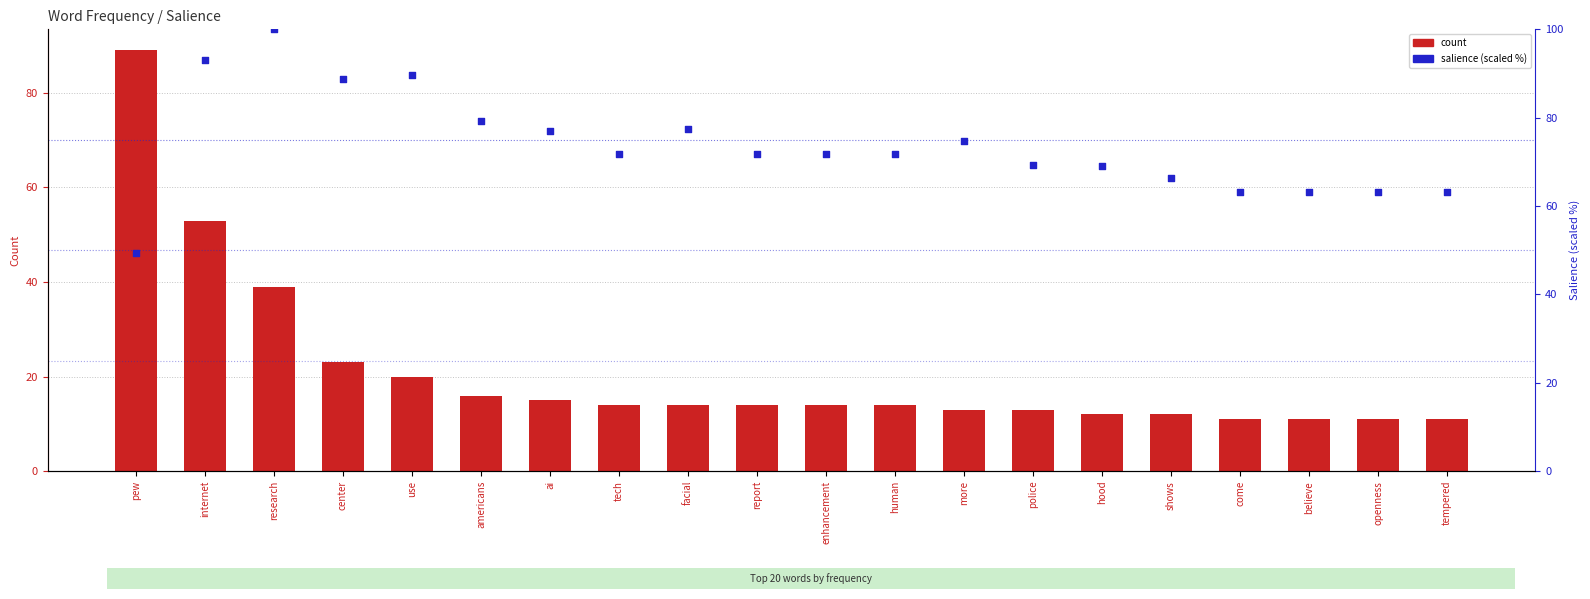

Which series has the largest total across all categories?

salience (scaled %)